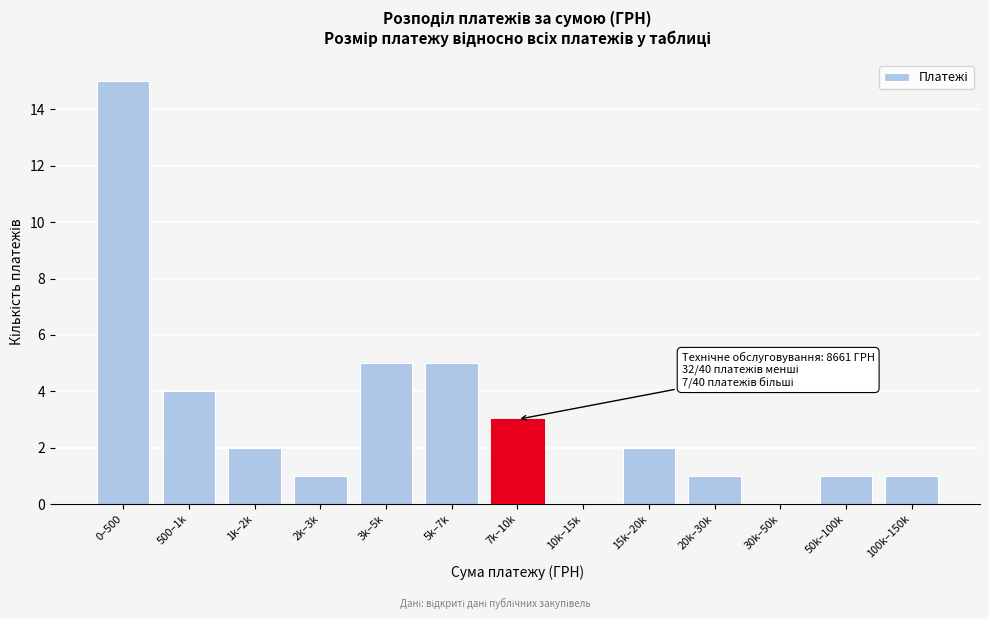

Reading left to right, what are all the values shown in this chart?

0–500=15	500–1k=4	1k–2k=2	2k–3k=1	3k–5k=5	5k–7k=5	7k–10k=3	10k–15k=0	15k–20k=2	20k–30k=1	30k–50k=0	50k–100k=1	100k–150k=1